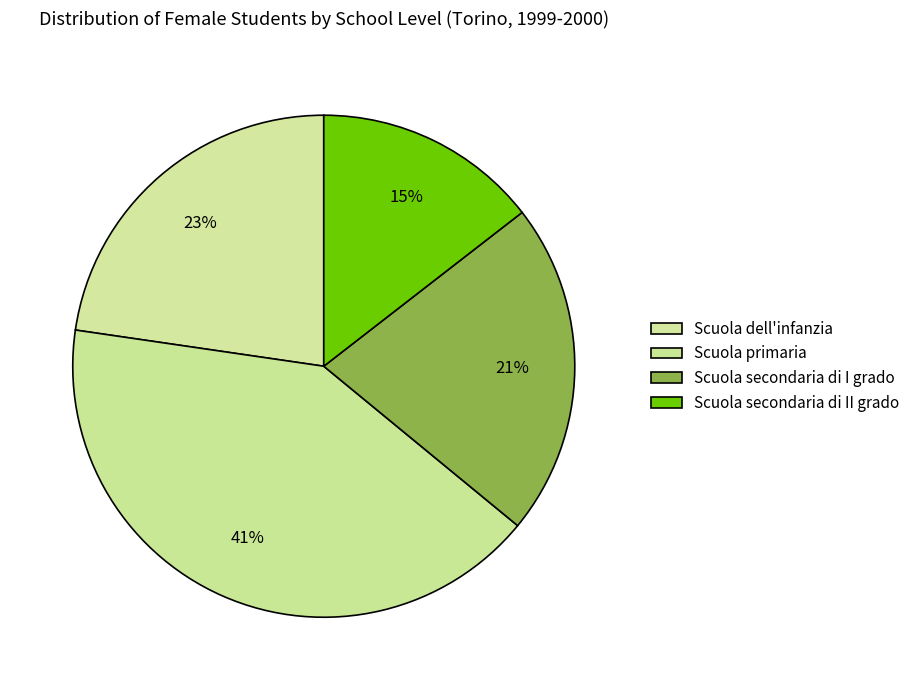

To the nearest percent, what portion does Scuola dell'infanzia represent?

23%